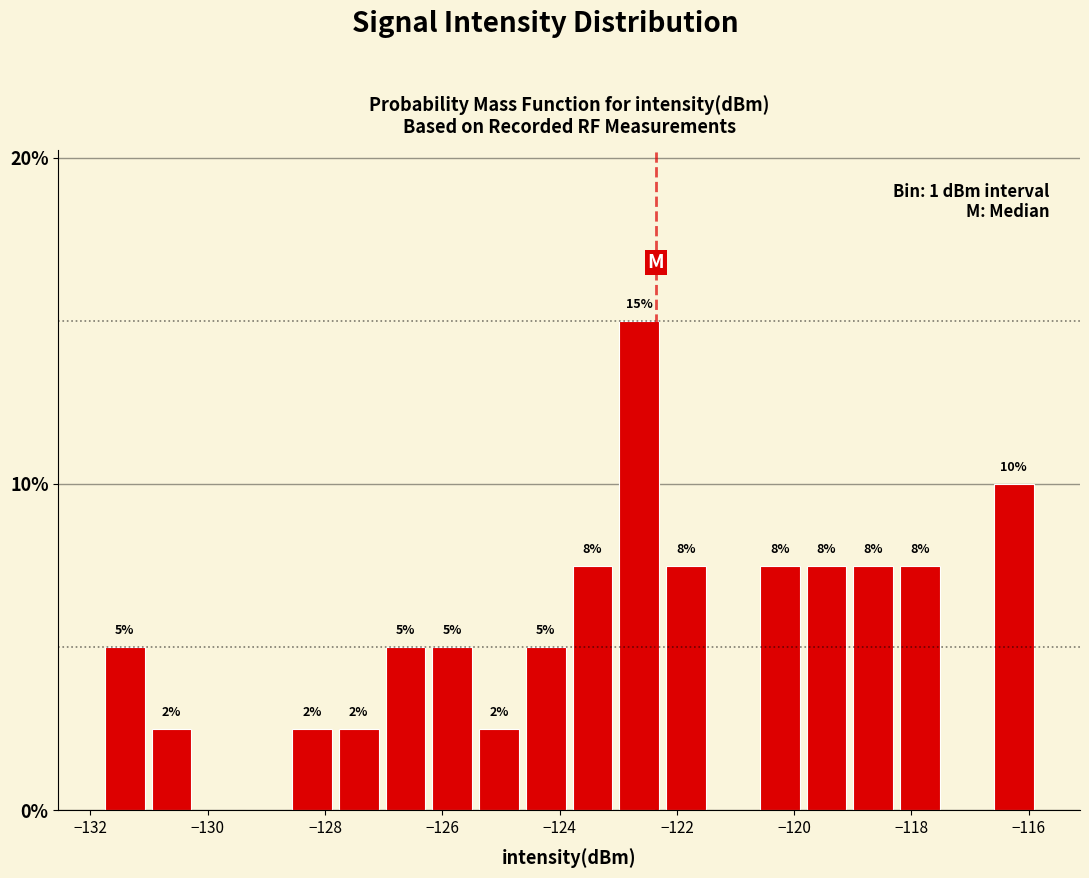

Read against the x-axis, roughly where is the centre of the tallest bar?

-122.6